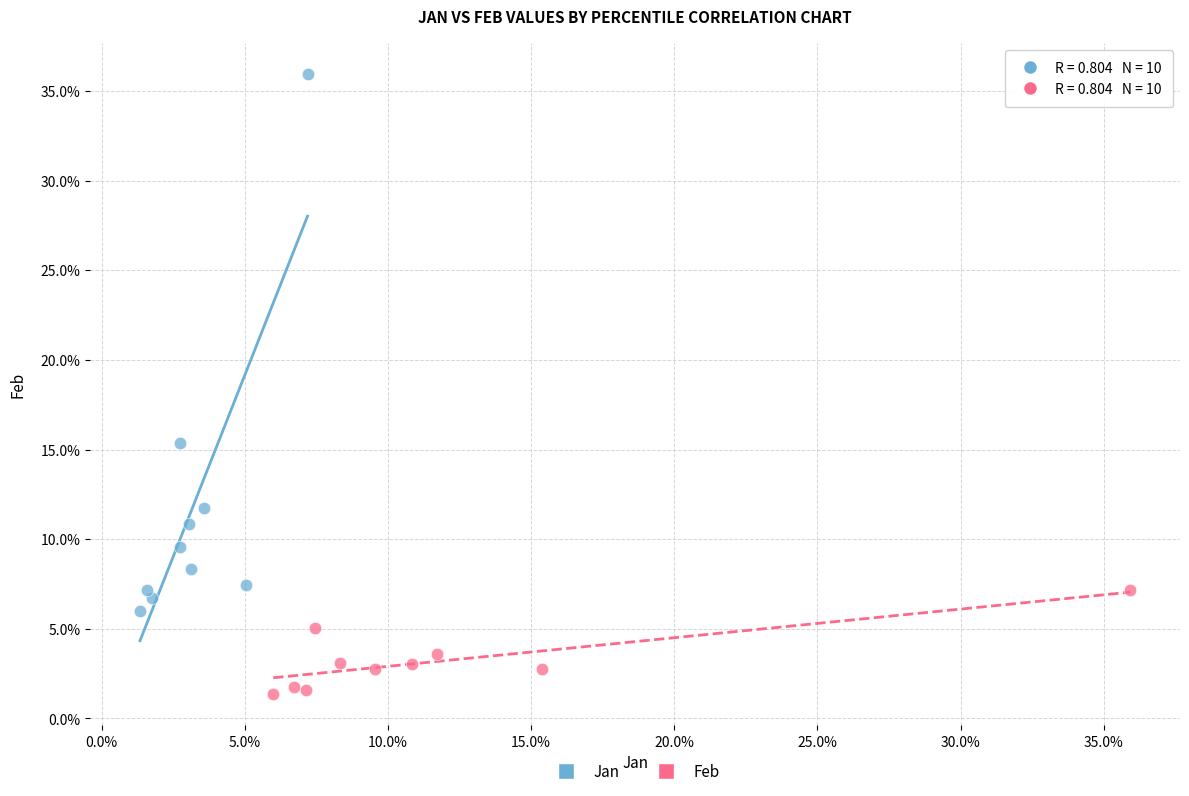

Which series contains the lowest Y value?

Feb